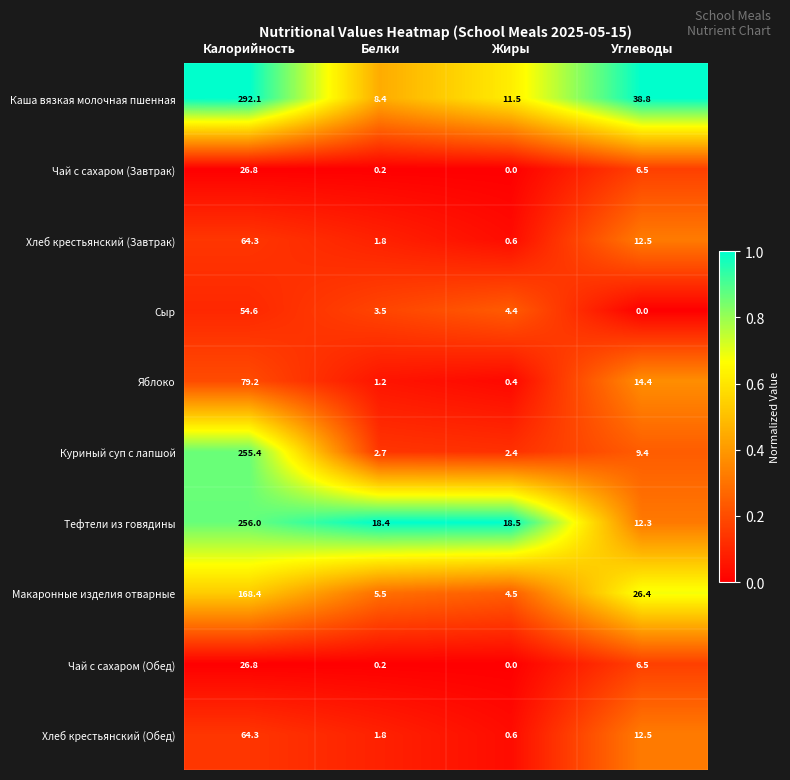

Which series has the widest spread of values?

Каша вязкая молочная пшенная